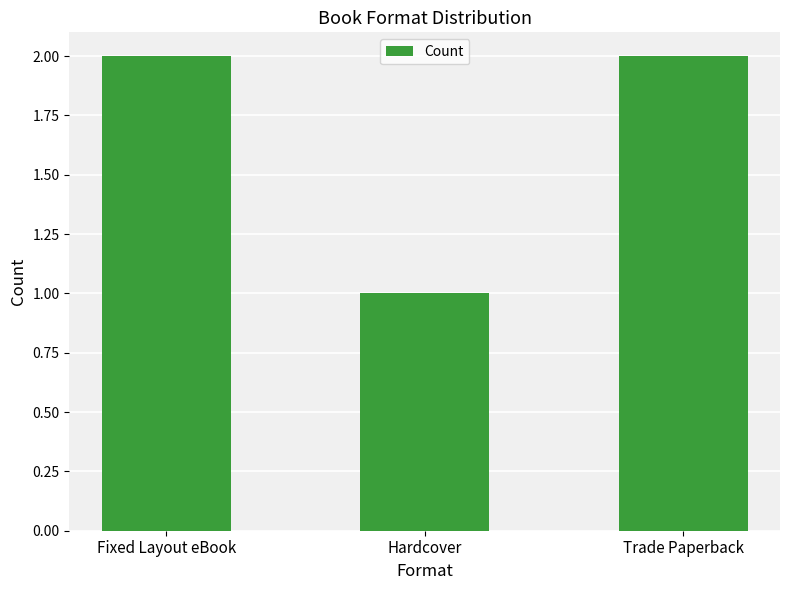

What is the difference between the values at Trade Paperback and Hardcover?

1